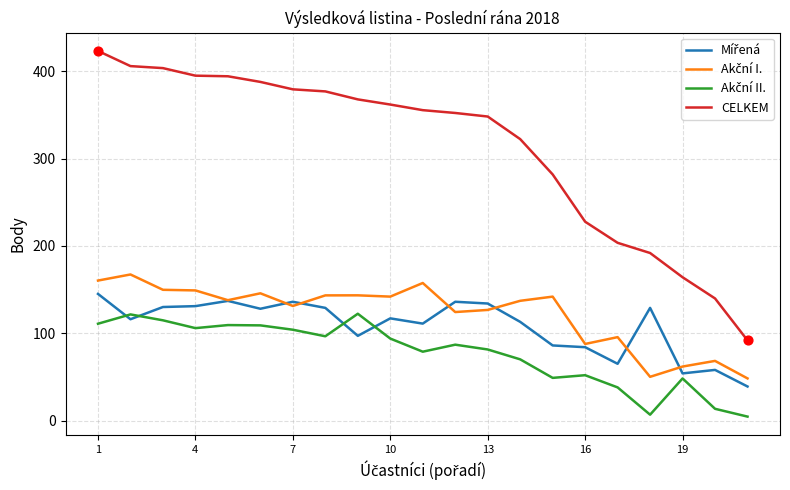

Which series has the largest total across all categories?

CELKEM